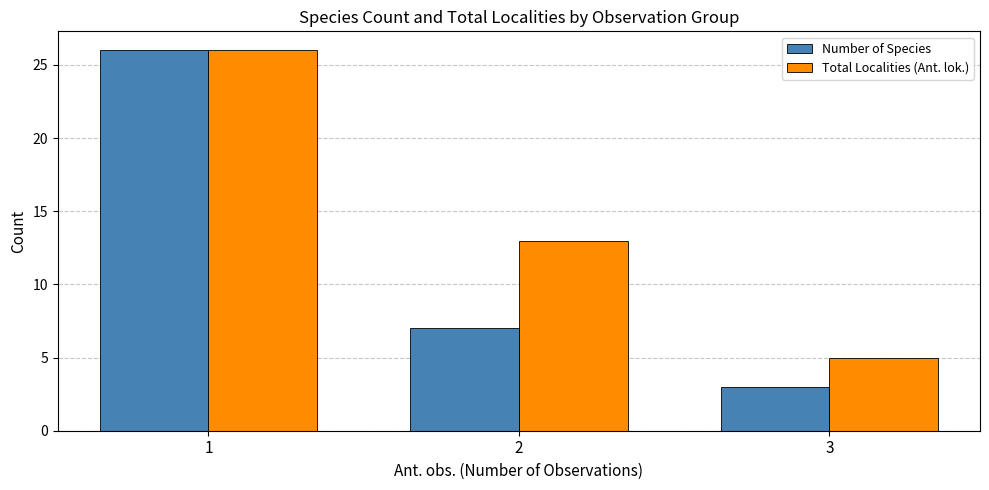

What is the maximum value shown in the chart?

26